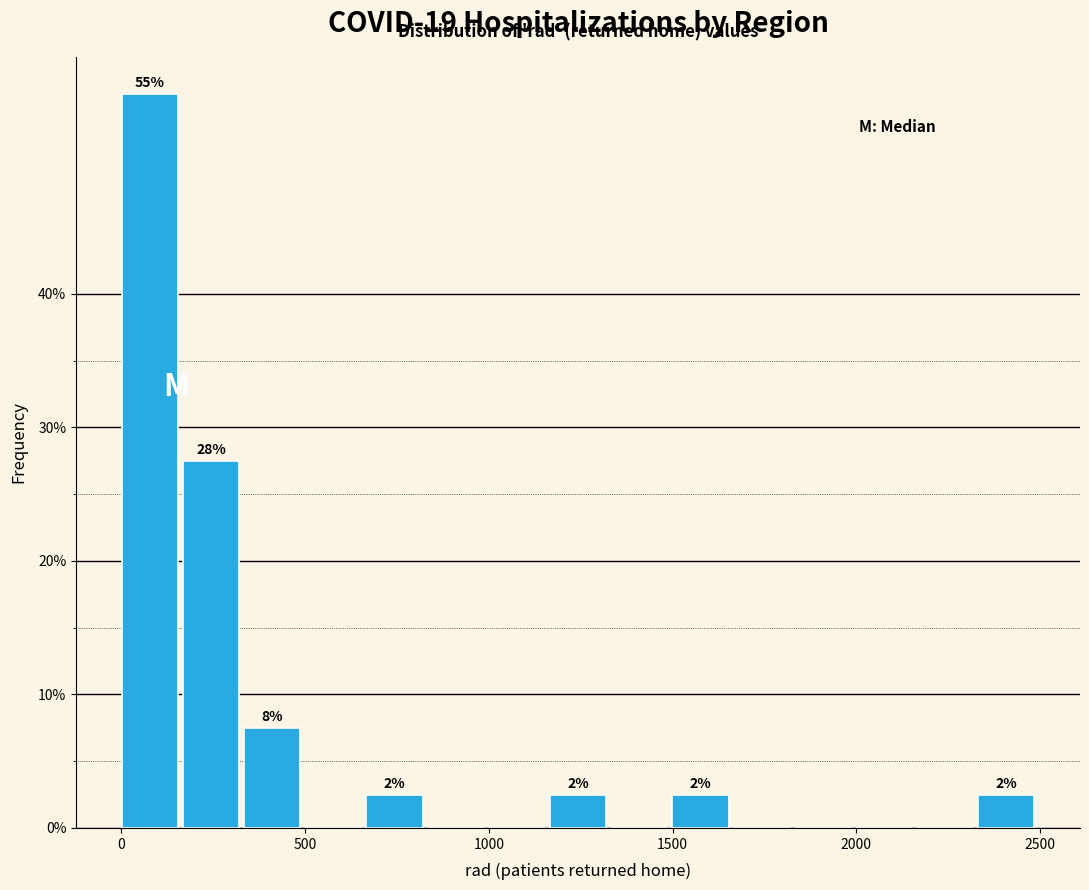

Read against the x-axis, roughly where is the centre of the tallest bar?

100